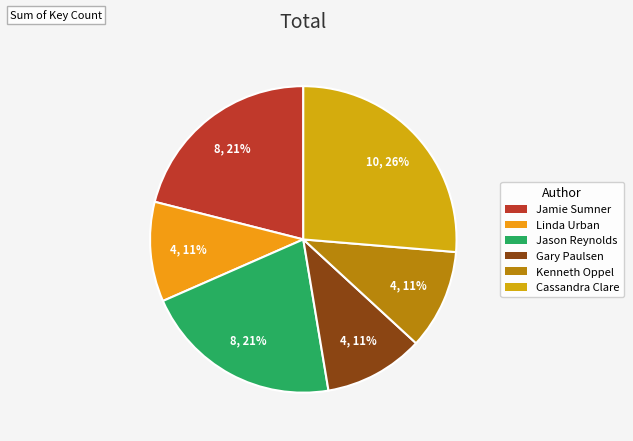

How many slices are in this pie chart?

6